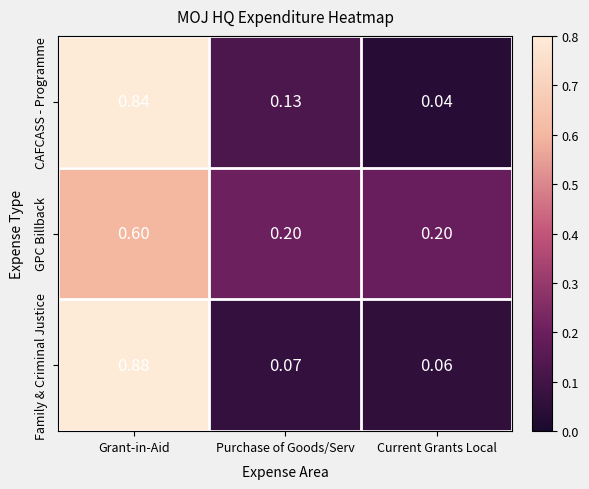

At which category is the sum across all series the highest?

Grant-in-Aid